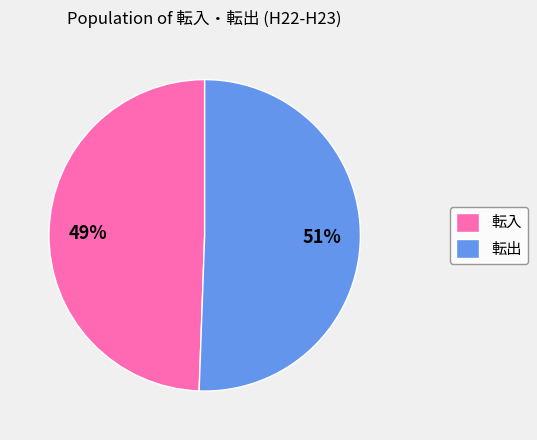

To the nearest percent, what is the combined percentage of 転出 and 転入?

100%